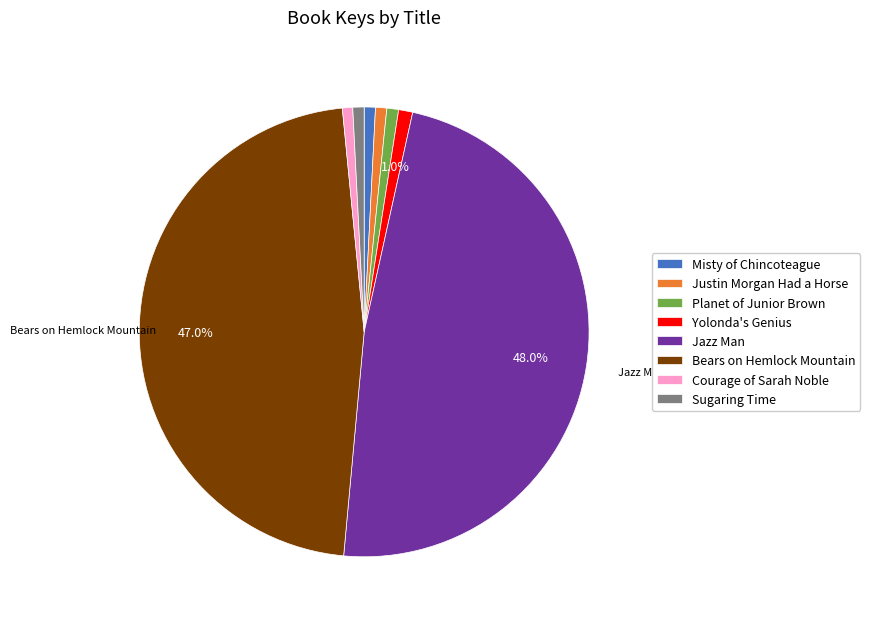

Combined, do Jazz Man and Courage of Sarah Noble account for over 50%?

No